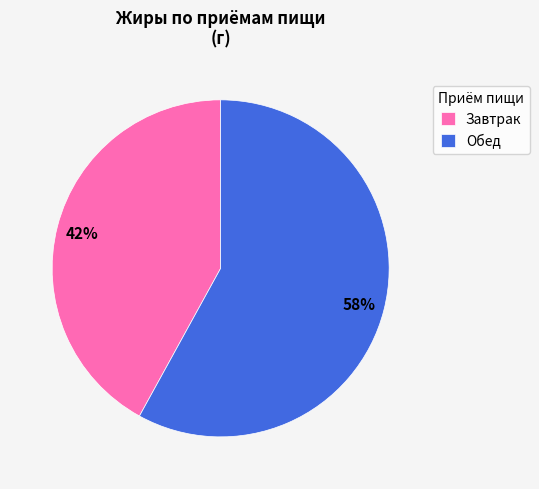

To the nearest percent, what percentage of the pie is Завтрак?

42%